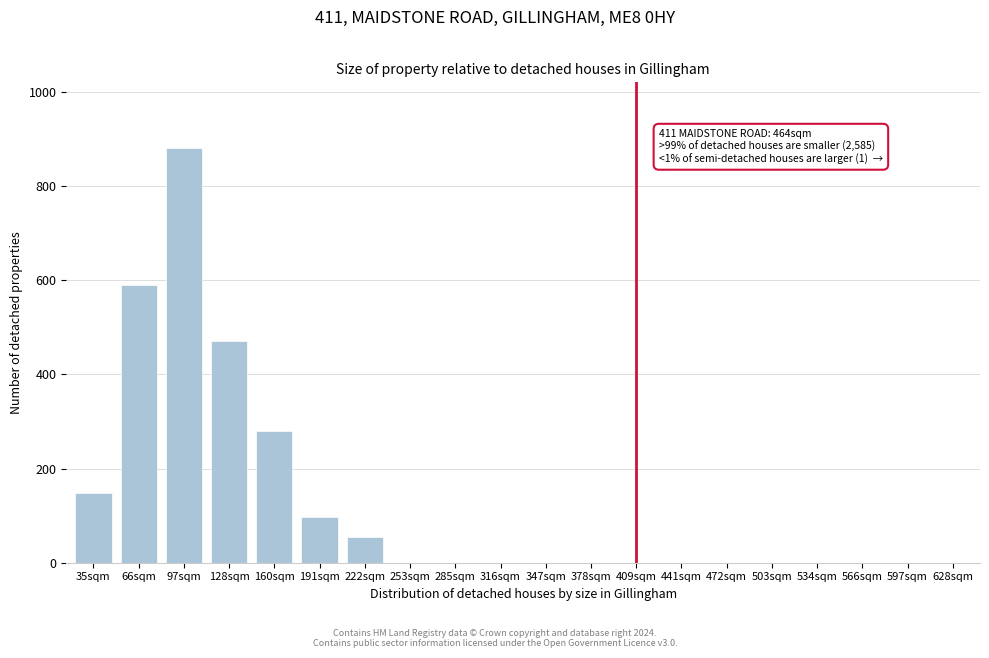

Reading right to left, list all the values displayed in this chart.

628sqm=0	597sqm=0	566sqm=0	534sqm=0	503sqm=0	472sqm=0	441sqm=0	409sqm=0	378sqm=0	347sqm=0	316sqm=0	285sqm=0	253sqm=0	222sqm=55	191sqm=98	160sqm=280	128sqm=470	97sqm=880	66sqm=590	35sqm=148